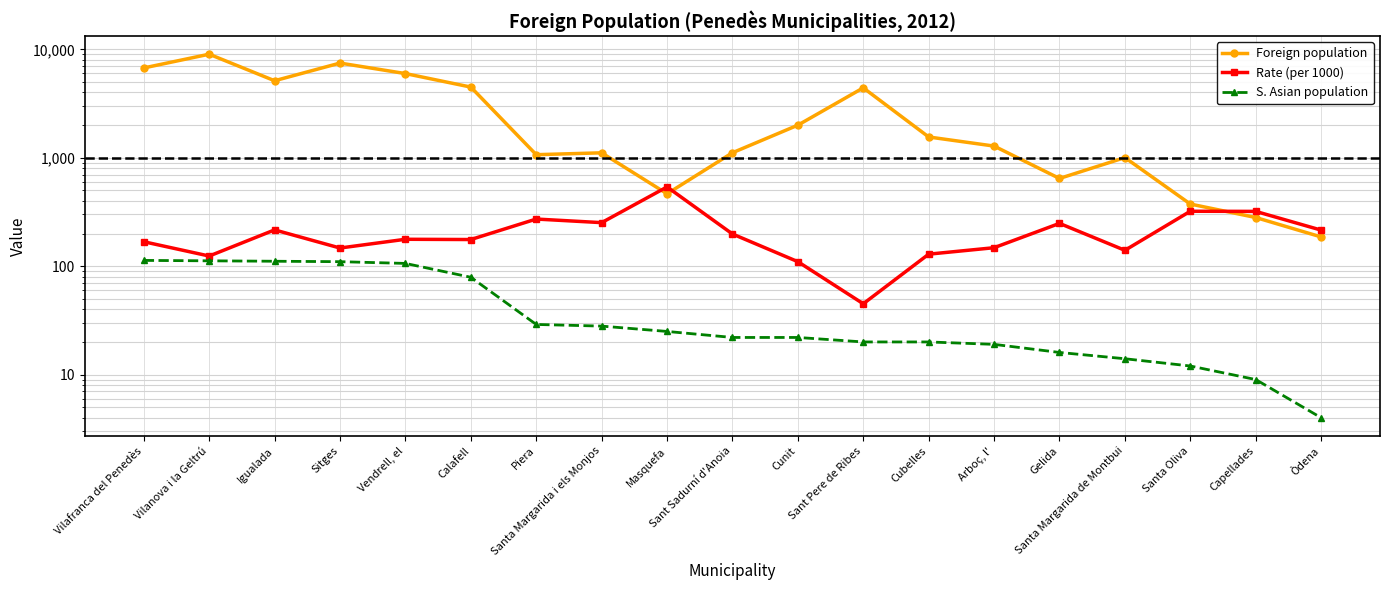

At how many categories does at least one series exceed 2302?

7